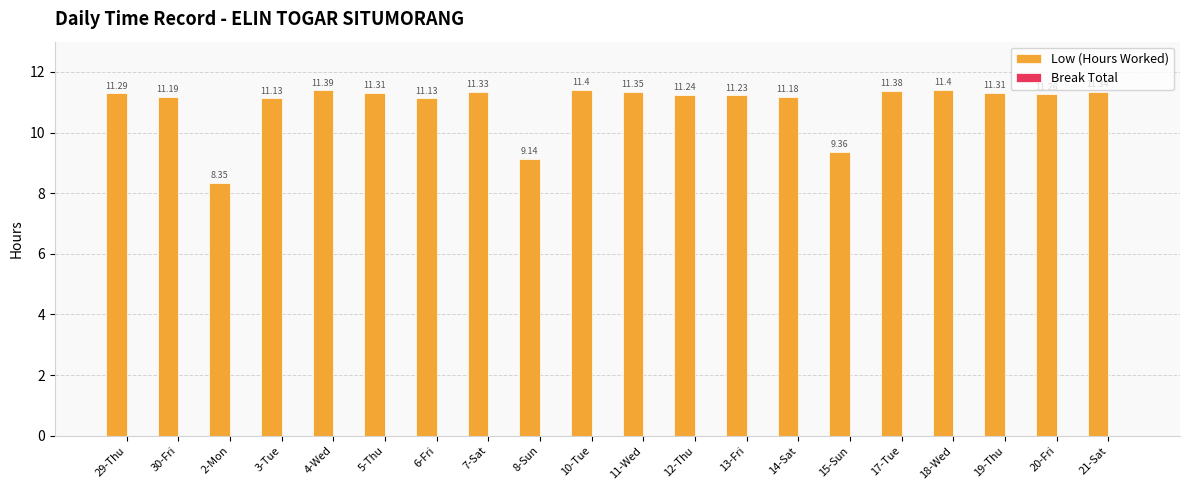

Between 11-Wed and 19-Thu, which is larger?

11-Wed